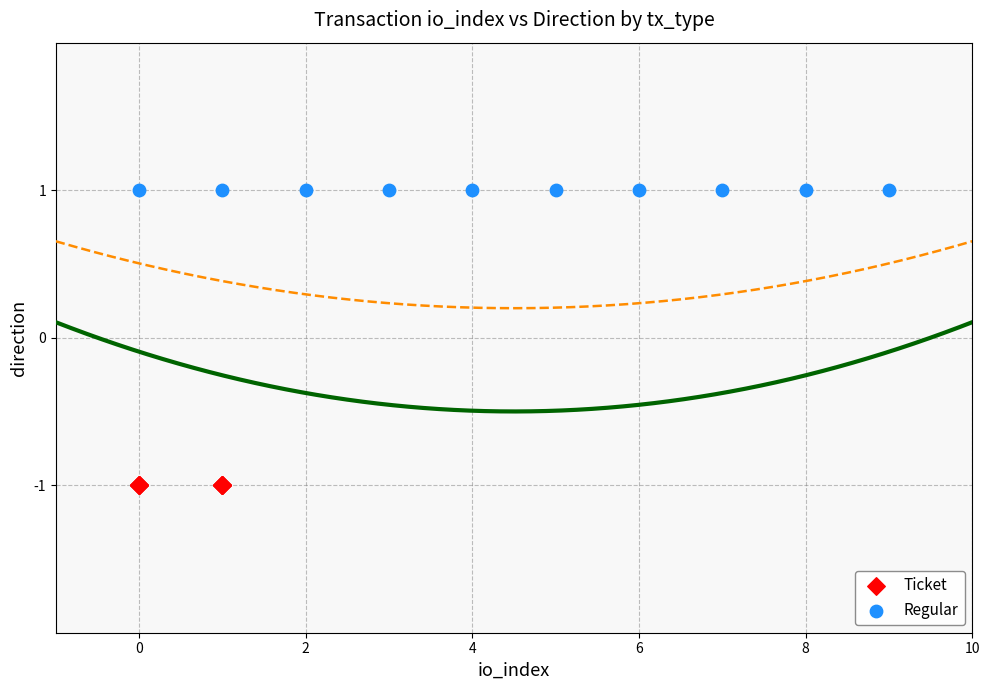

Which series contains the lowest Y value?

Ticket